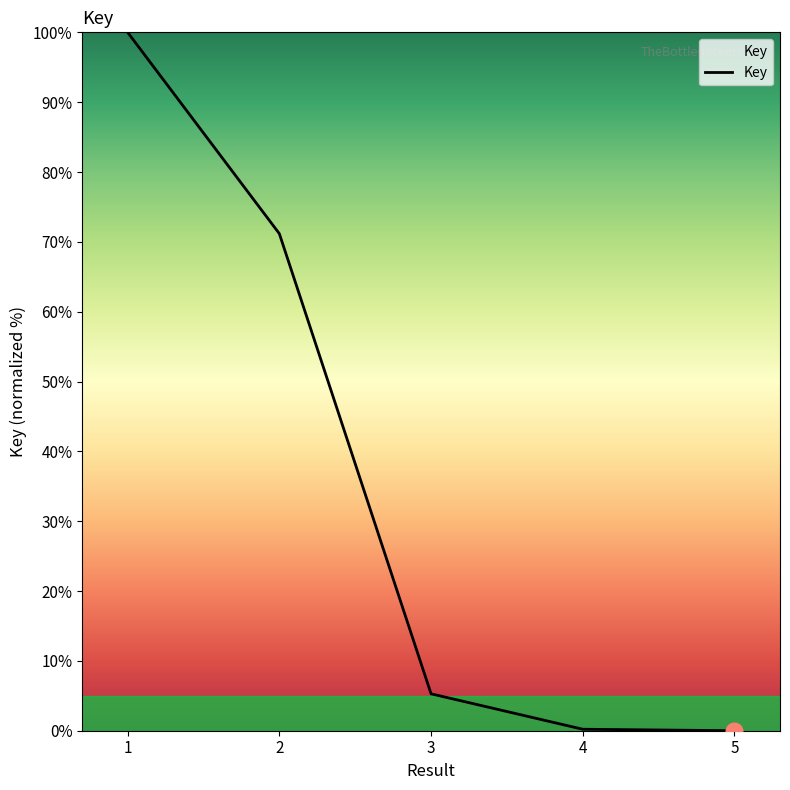

True or false: the data has more than 0 interior local peaks.

False